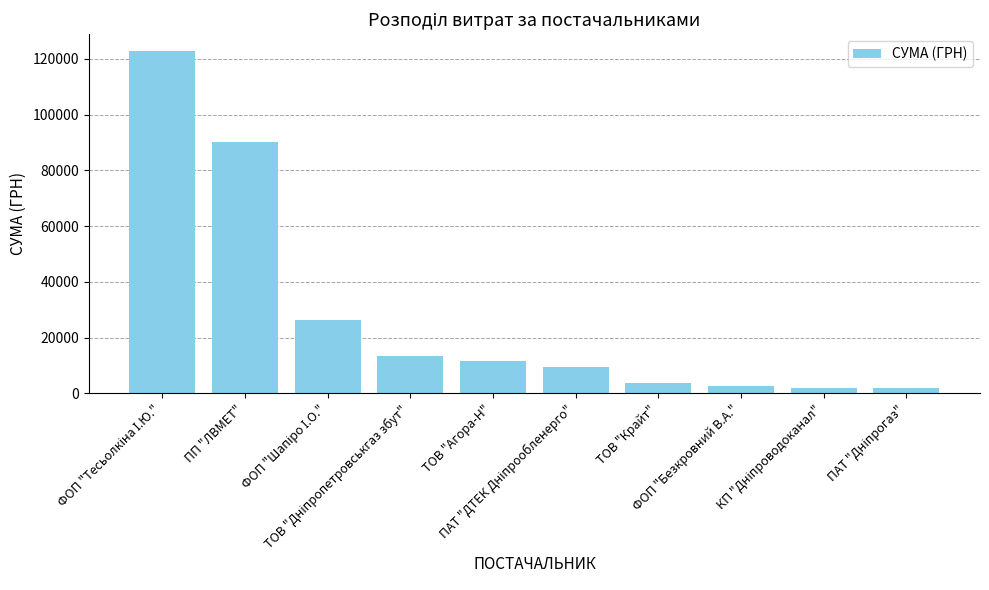

Does the chart contain stacked bars?

No